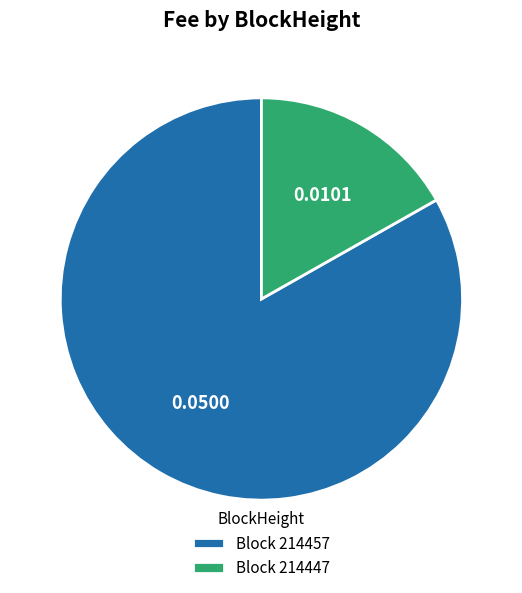

Rank the categories by value from lowest to highest.

Block 214447, Block 214457